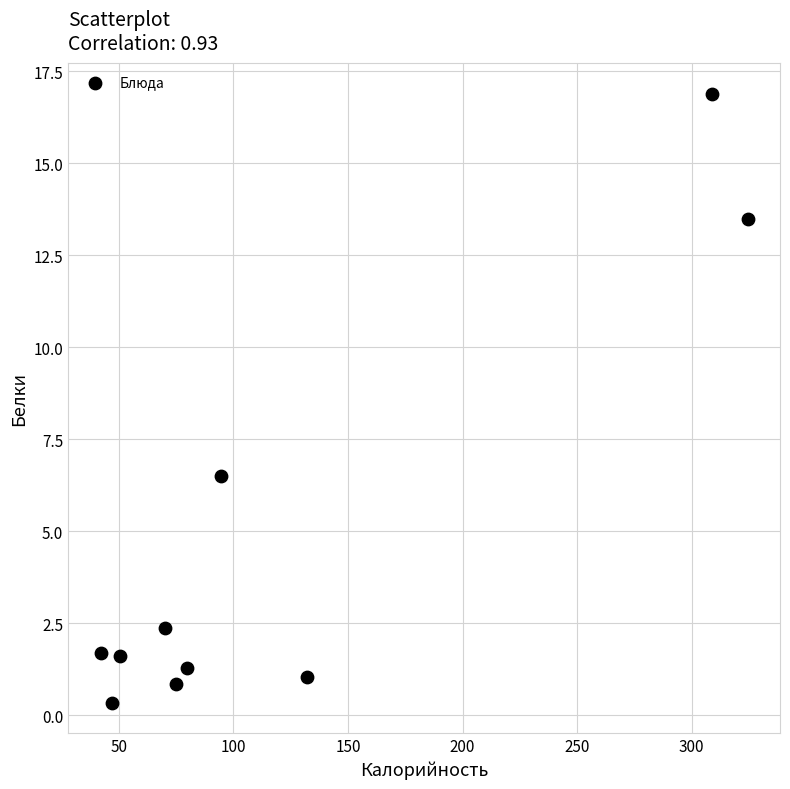

What is the range of X values (max minus min)?

282.4